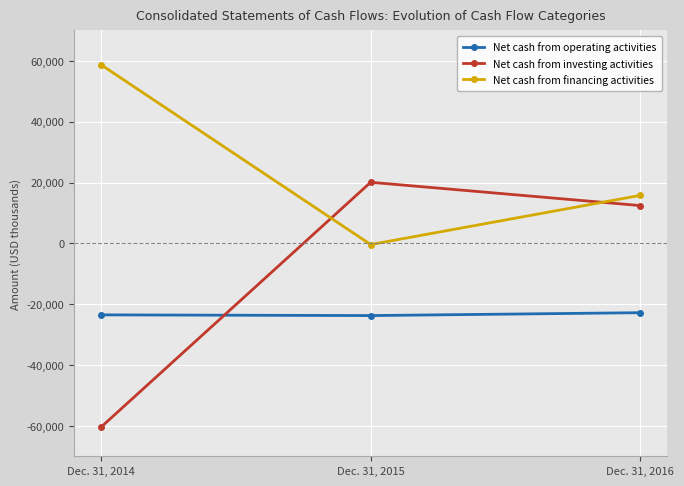

At which label does Net cash from investing activities reach its peak?

Dec. 31, 2015